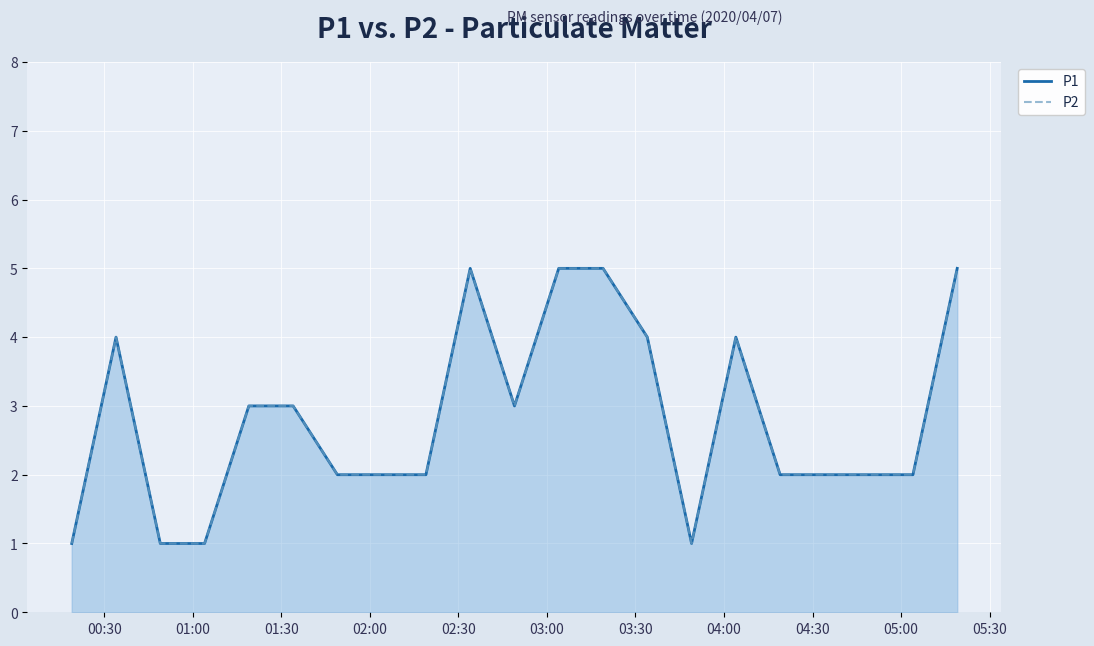

What position from the right is 04:00?

13